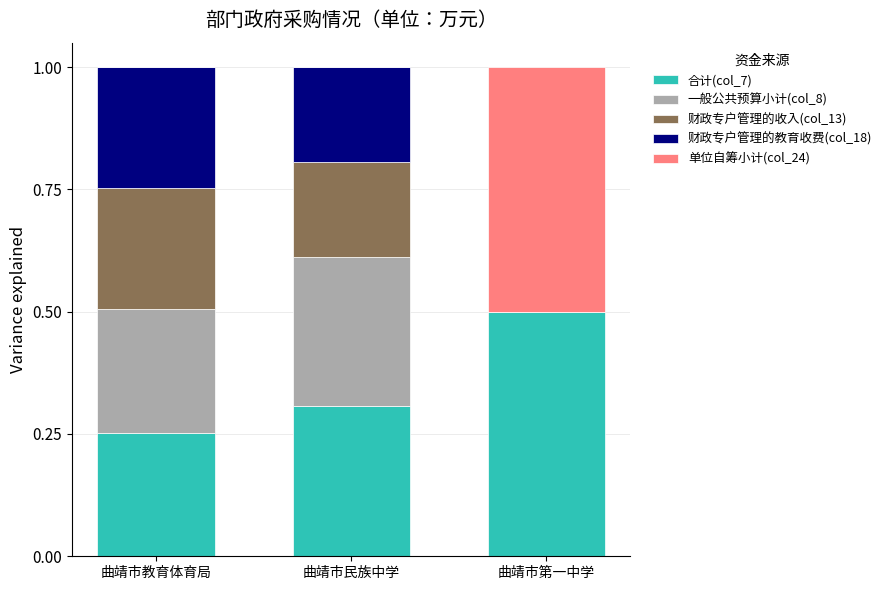

The 合计(col_7) series shows 0.1 at 曲靖市教育体育局. True or false?

False